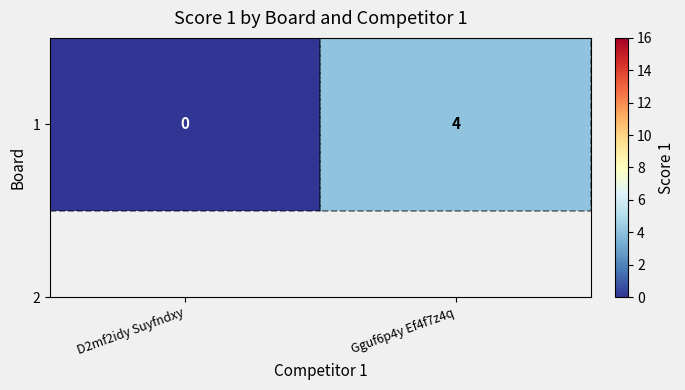

How many values are below 4?

1